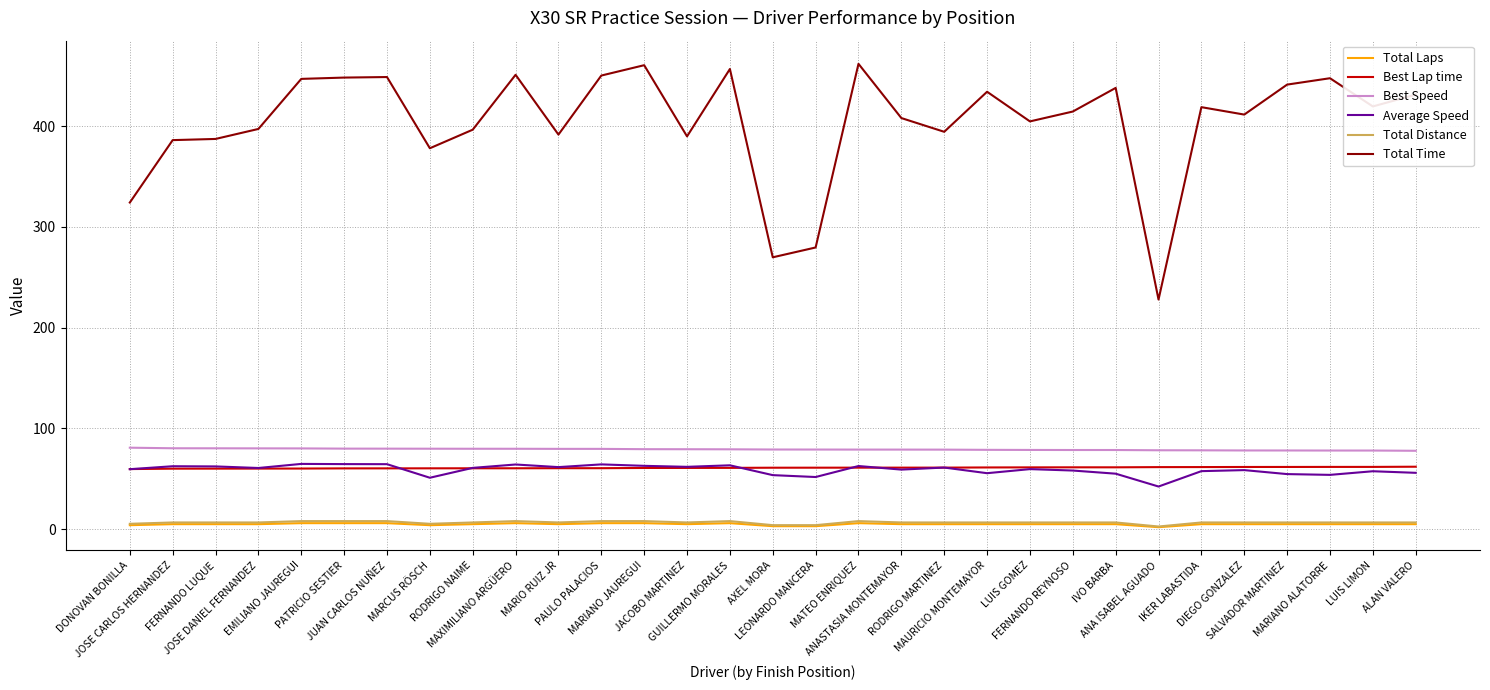

At how many categories does at least one series exceed 272?

29